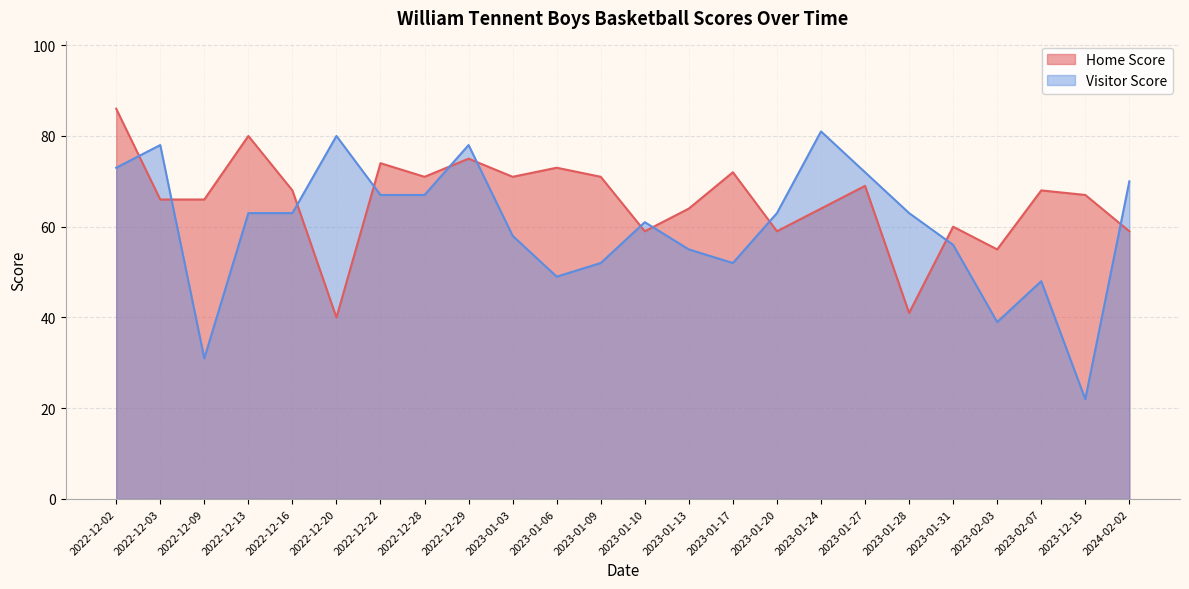

How many intersections are there between Visitor Score and Home Score?

11